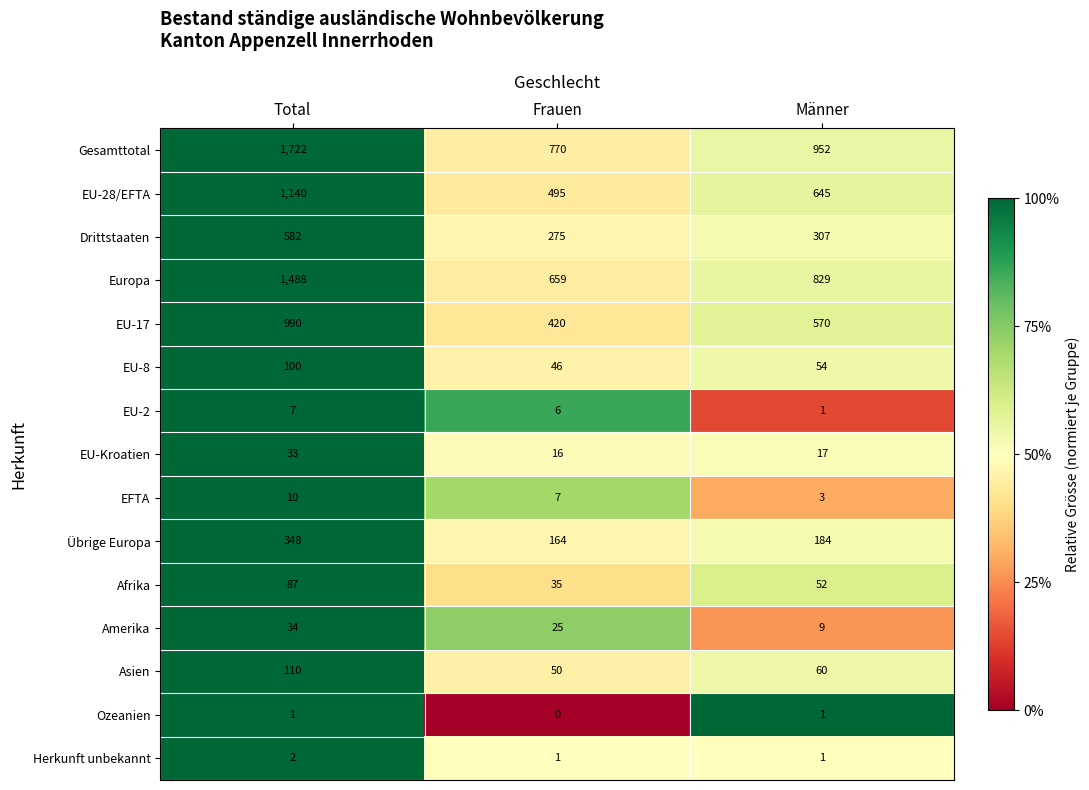

What is the difference between the EU-17 values at Männer and Total?

420